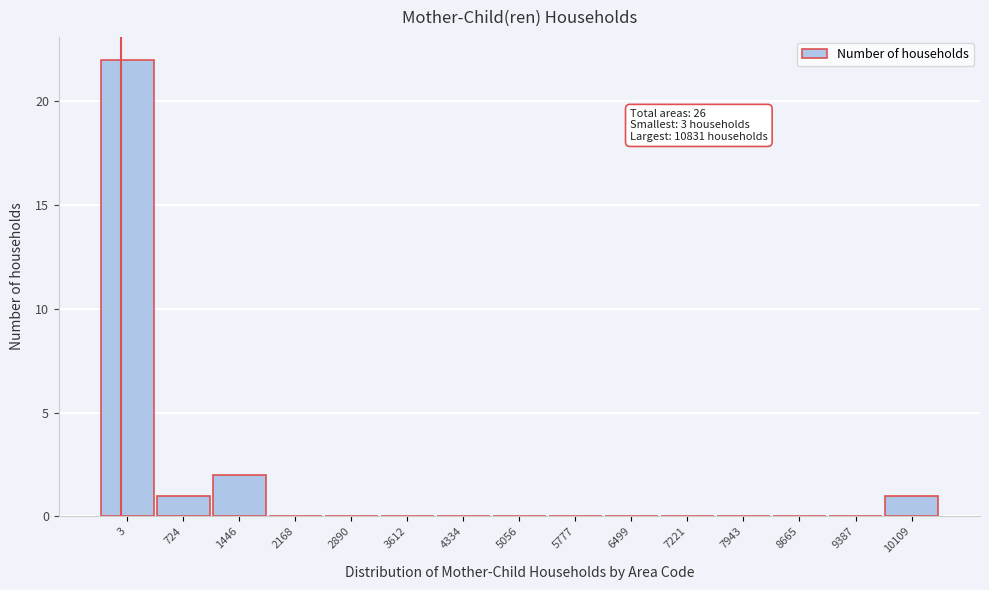

Reading right to left, extract all data points from this chart.

10109=1	9387=0	8665=0	7943=0	7221=0	6499=0	5777=0	5056=0	4334=0	3612=0	2890=0	2168=0	1446=2	724=1	3=22